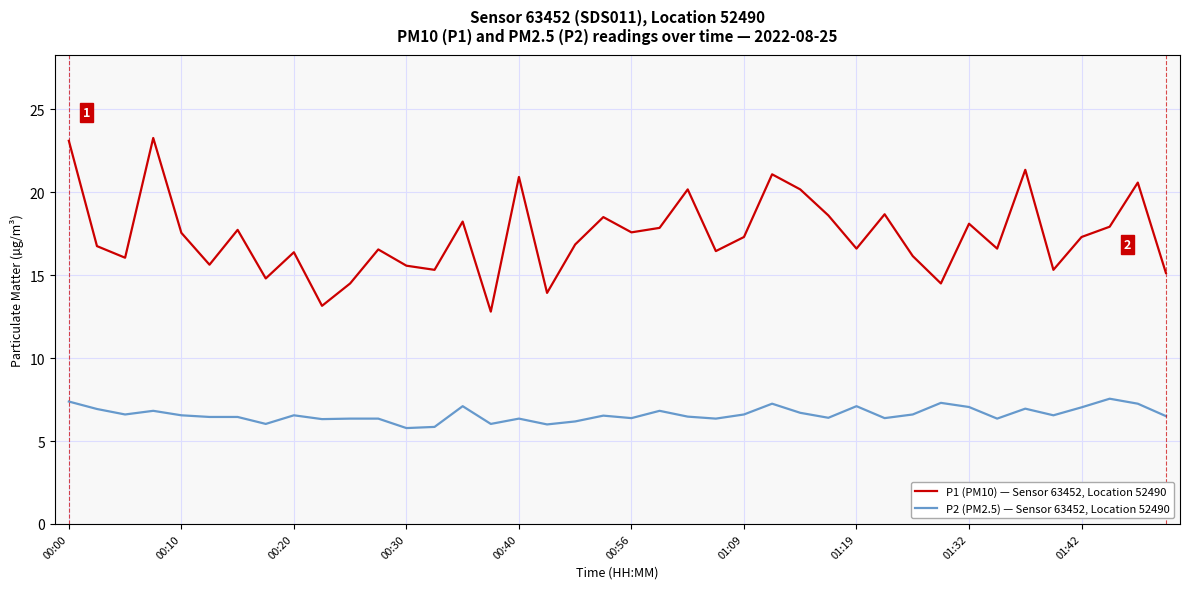

Which series has the largest total across all categories?

P1 (PM10) — Sensor 63452, Location 52490